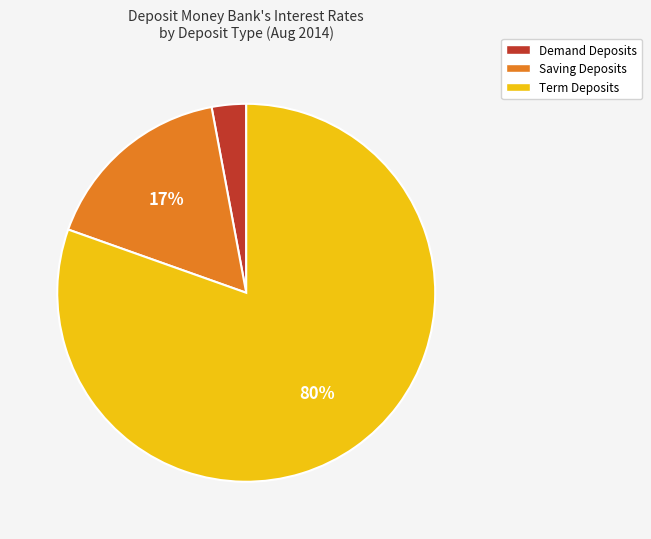

To the nearest percent, what is the difference between the largest and smallest slice percentages?

77%